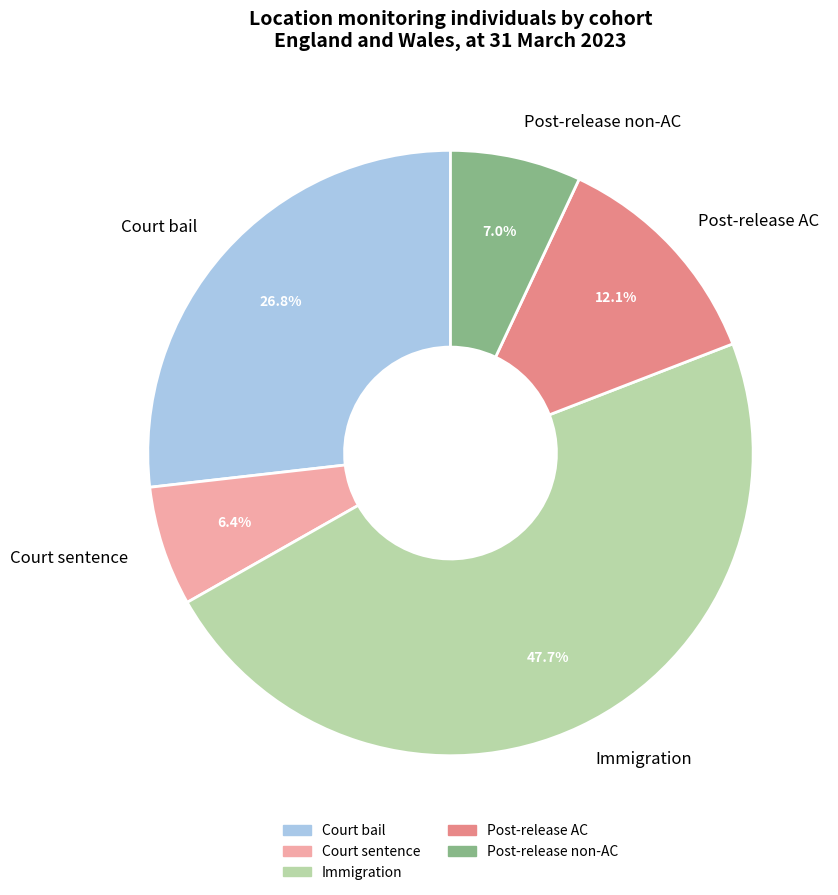

Which slice is the largest?

Immigration